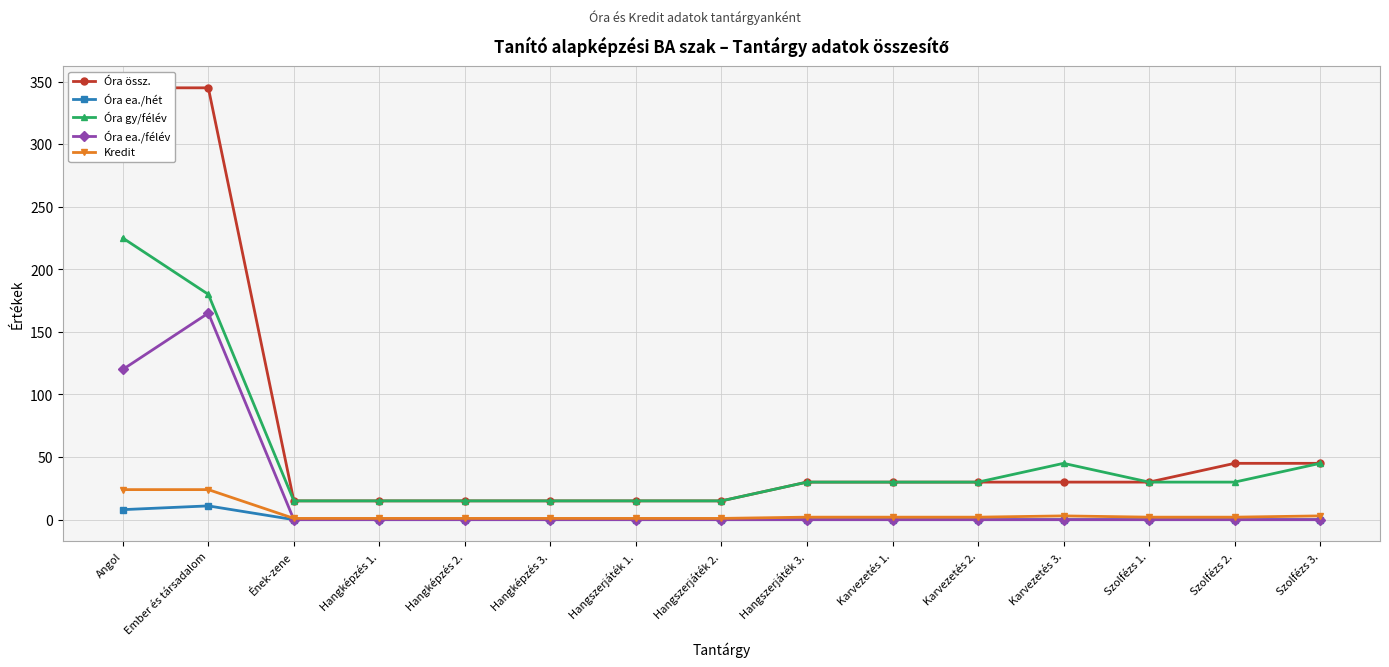

Count the number of data series in this chart.

5